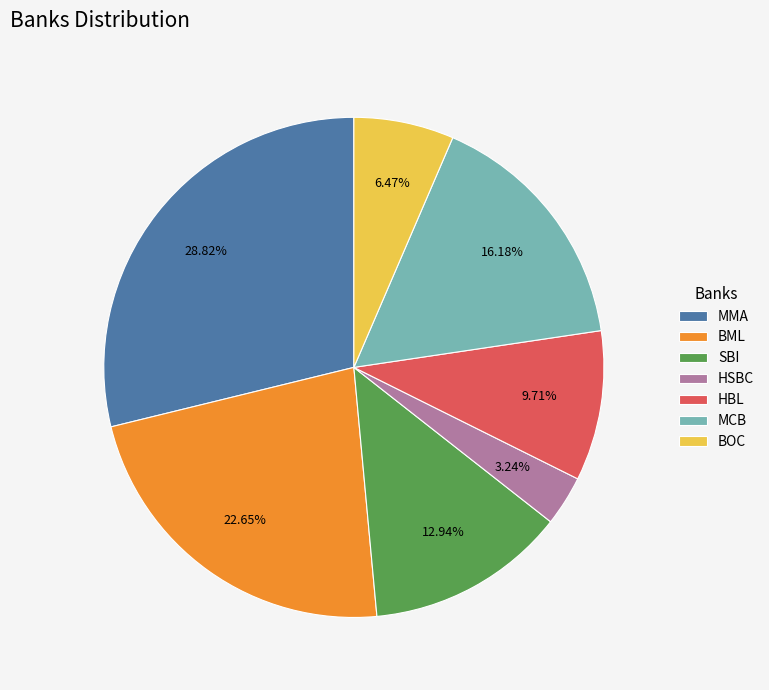

What is the largest slice in the pie chart?

MMA